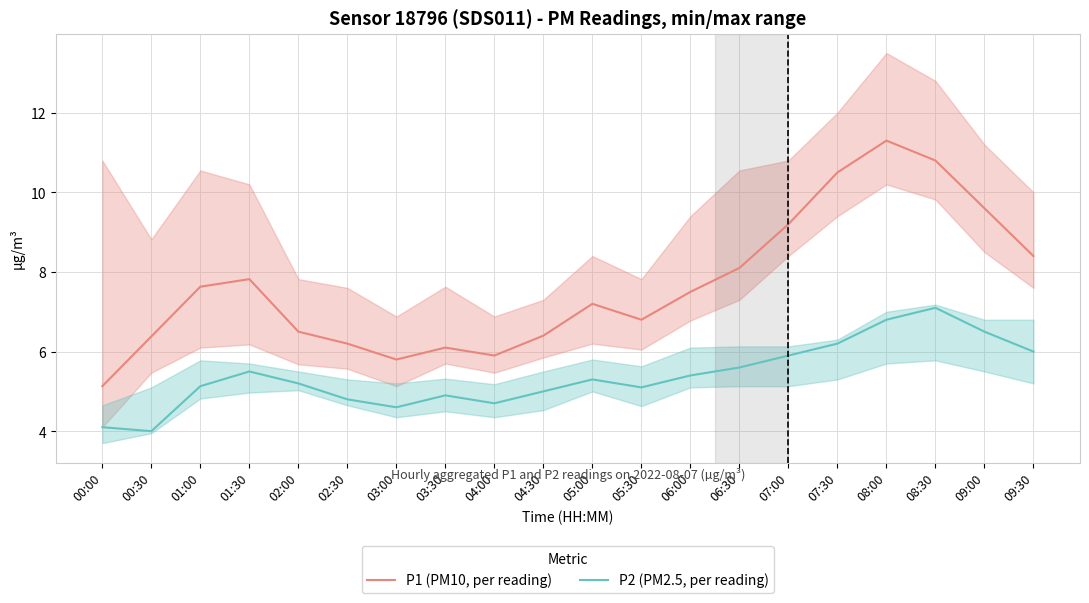

How many interior local valleys does the P1 (PM10, per reading) series have?

3